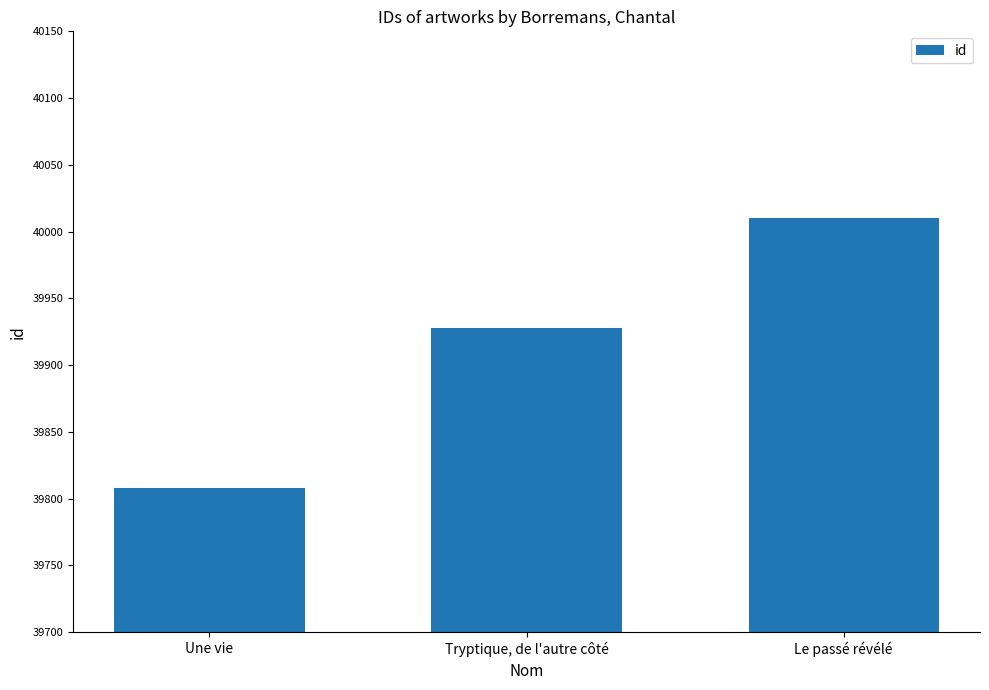

How many bars are there in total?

3